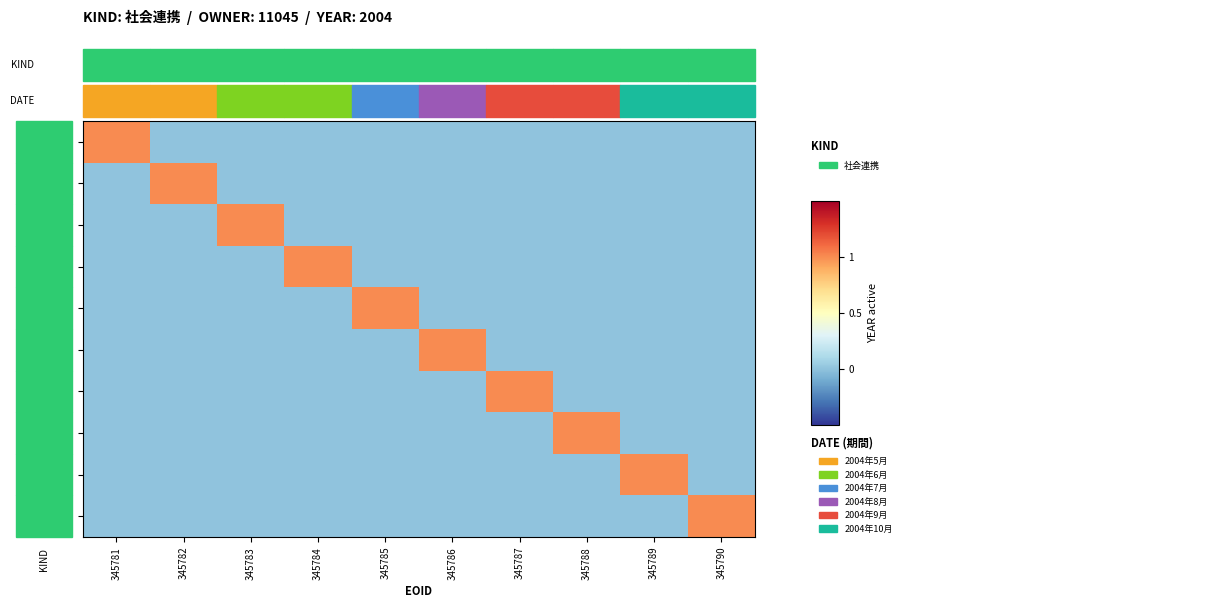

Reading left to right, list all the values displayed in this chart.

115860: 345781=1	345782=0	345783=0	345784=0	345785=0	345786=0	345787=0	345788=0	345789=0	345790=0
115861: 345781=0	345782=1	345783=0	345784=0	345785=0	345786=0	345787=0	345788=0	345789=0	345790=0
115862: 345781=0	345782=0	345783=1	345784=0	345785=0	345786=0	345787=0	345788=0	345789=0	345790=0
115863: 345781=0	345782=0	345783=0	345784=1	345785=0	345786=0	345787=0	345788=0	345789=0	345790=0
115864: 345781=0	345782=0	345783=0	345784=0	345785=1	345786=0	345787=0	345788=0	345789=0	345790=0
115865: 345781=0	345782=0	345783=0	345784=0	345785=0	345786=1	345787=0	345788=0	345789=0	345790=0
115866: 345781=0	345782=0	345783=0	345784=0	345785=0	345786=0	345787=1	345788=0	345789=0	345790=0
115867: 345781=0	345782=0	345783=0	345784=0	345785=0	345786=0	345787=0	345788=1	345789=0	345790=0
124675: 345781=0	345782=0	345783=0	345784=0	345785=0	345786=0	345787=0	345788=0	345789=1	345790=0
115868: 345781=0	345782=0	345783=0	345784=0	345785=0	345786=0	345787=0	345788=0	345789=0	345790=1